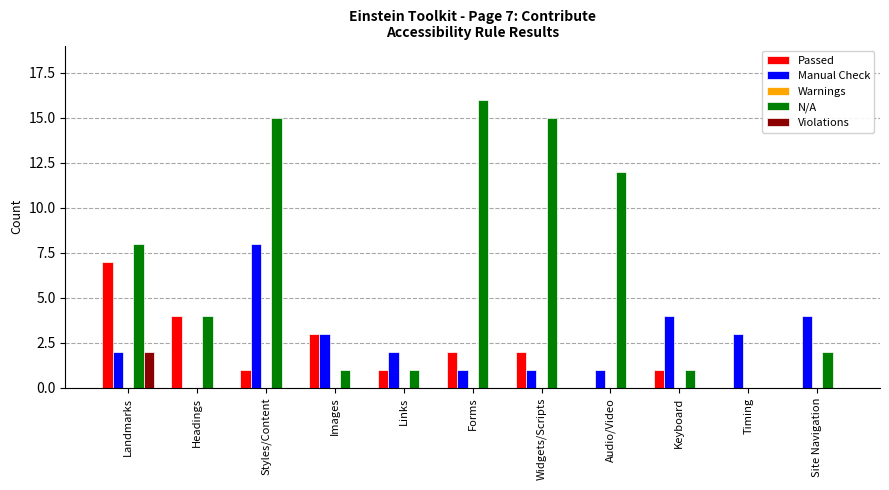

Are the bars grouped side by side (vs. stacked)?

Yes